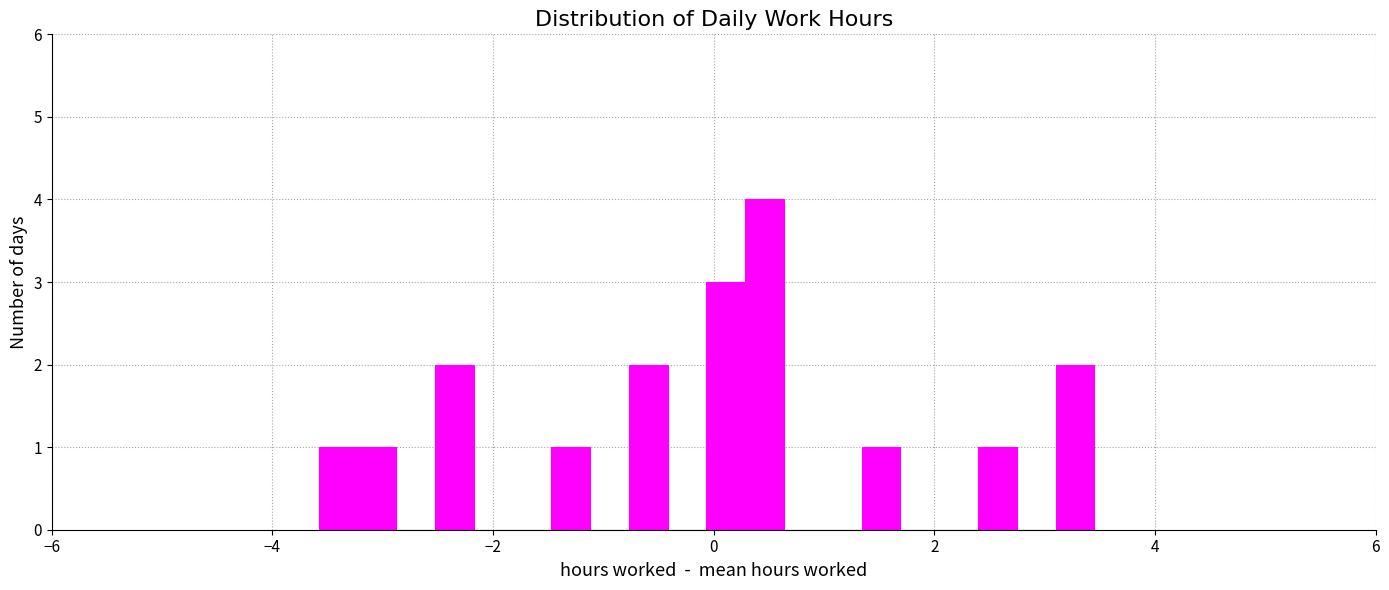

Around what value on the x-axis is the tallest bar? Give the approximate position of its centre, as read against the axis.

0.4